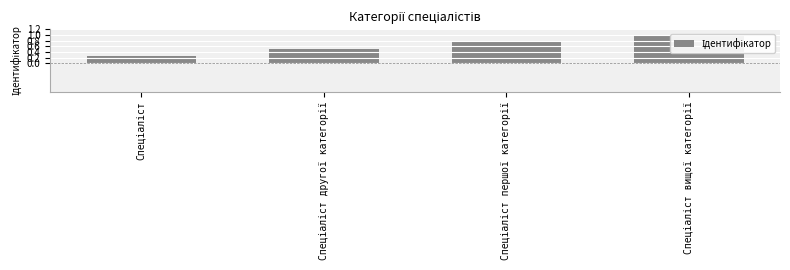

List the labels in order of value, smallest first.

Спеціаліст, Спеціаліст другої категорії, Спеціаліст першої категорії, Спеціаліст вищої категорії